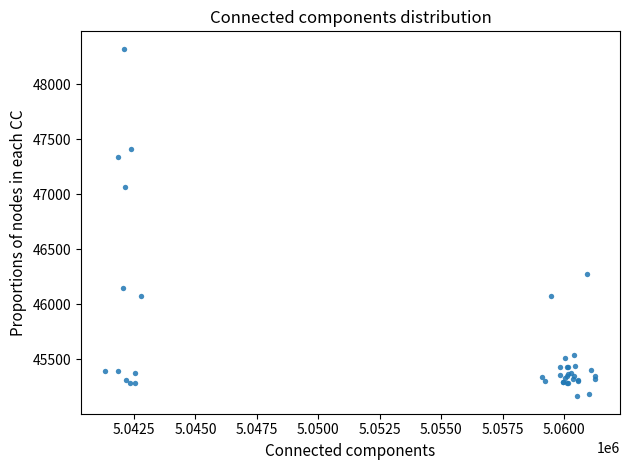

What Y value in the scatter plot is closest to 46743?

47070